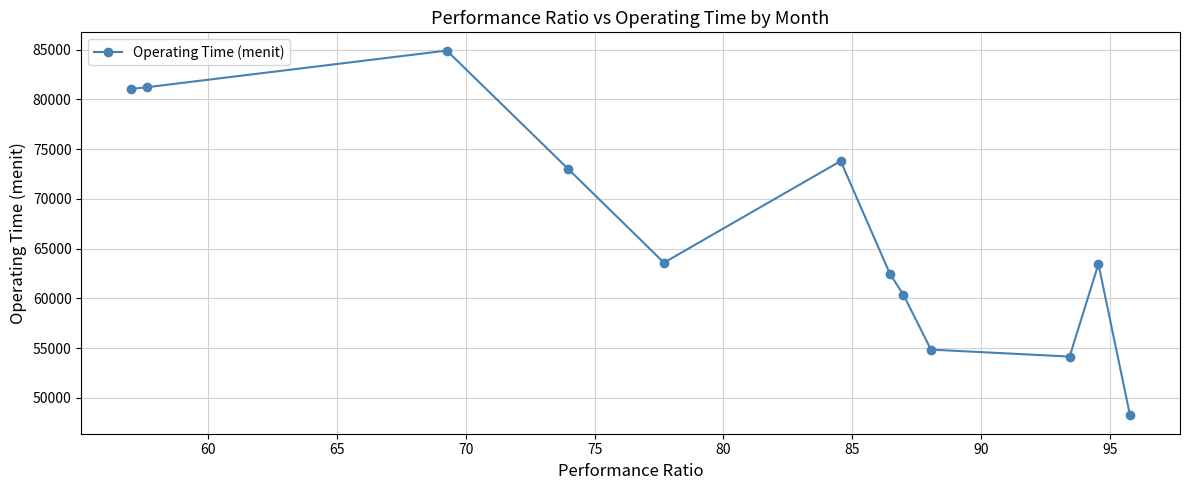

What is the sum of all values?

801035